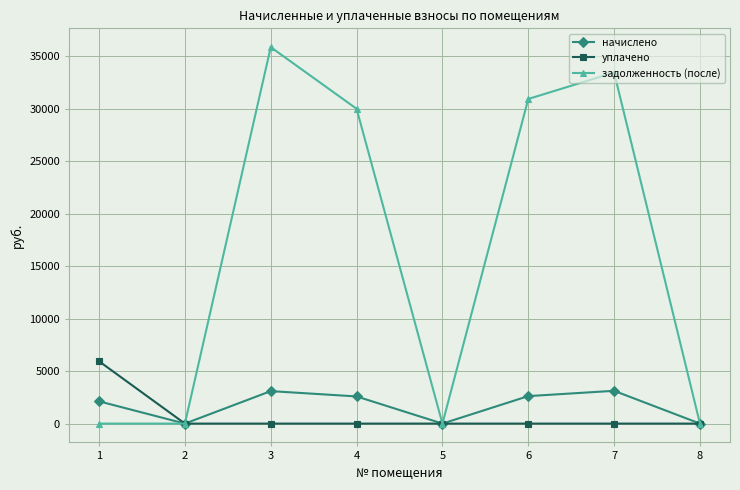

What is the maximum value for задолженность (после)?

35885.0